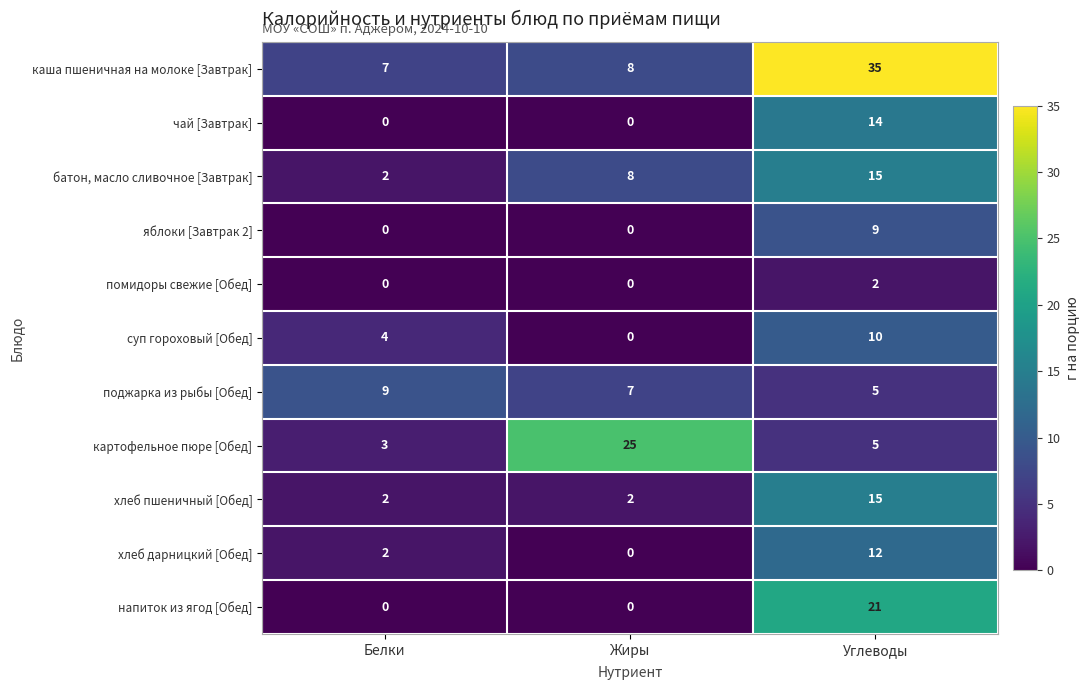

What is the maximum value for яблоки [Завтрак 2]?

9